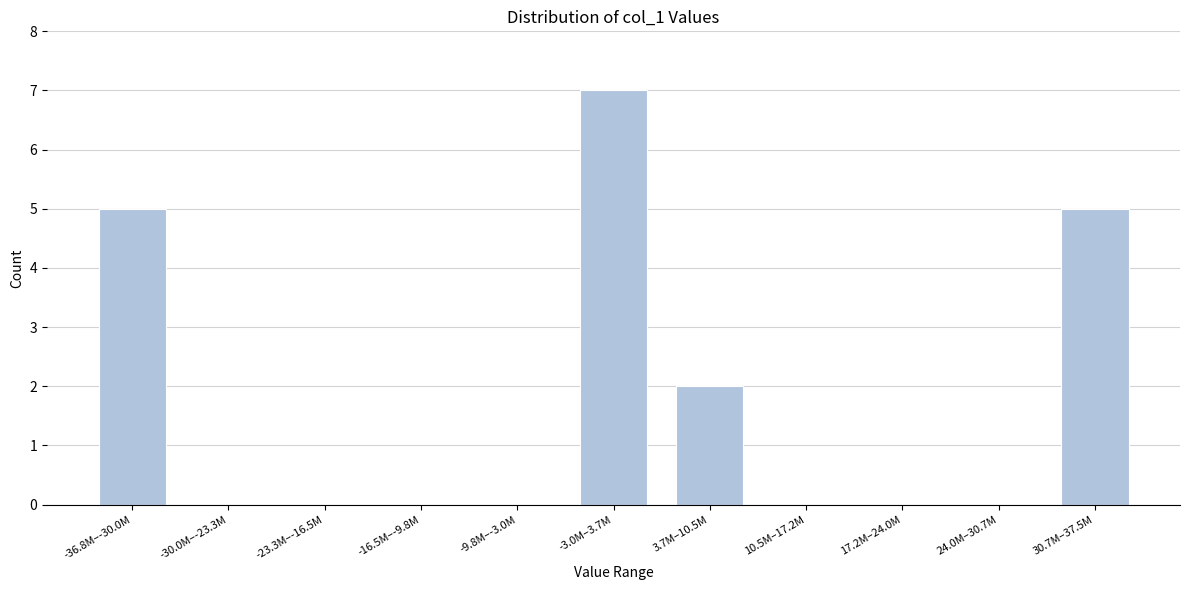

Reading left to right, transcribe all the data shown in this chart.

-36.8M–-30.0M=5	-30.0M–-23.3M=0	-23.3M–-16.5M=0	-16.5M–-9.8M=0	-9.8M–-3.0M=0	-3.0M–3.7M=7	3.7M–10.5M=2	10.5M–17.2M=0	17.2M–24.0M=0	24.0M–30.7M=0	30.7M–37.5M=5